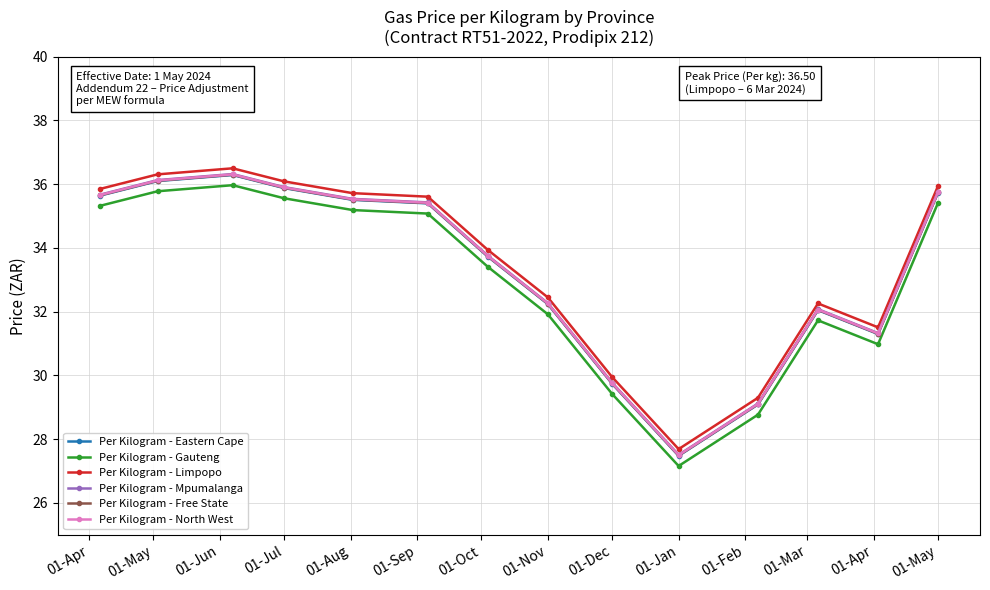

Count the number of categories in the chart.

14